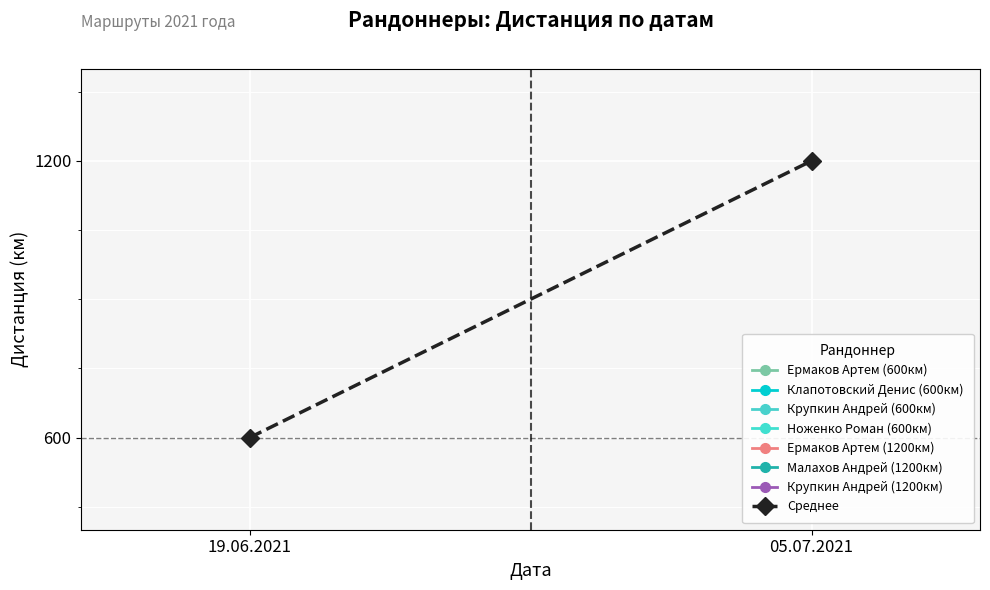

What is the difference between the maximum and minimum values?

600